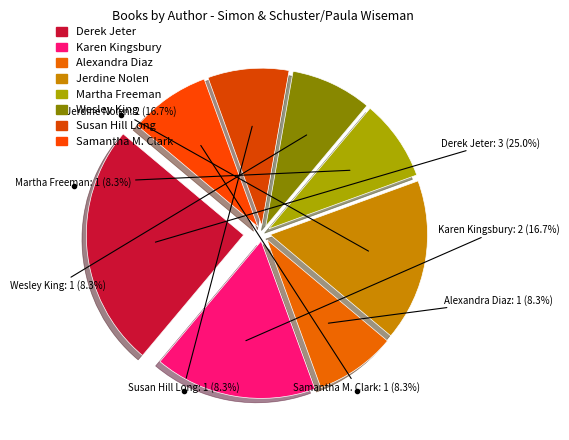

Rank the categories by value from highest to lowest.

Derek Jeter, Karen Kingsbury, Jerdine Nolen, Alexandra Diaz, Martha Freeman, Wesley King, Susan Hill Long, Samantha M. Clark